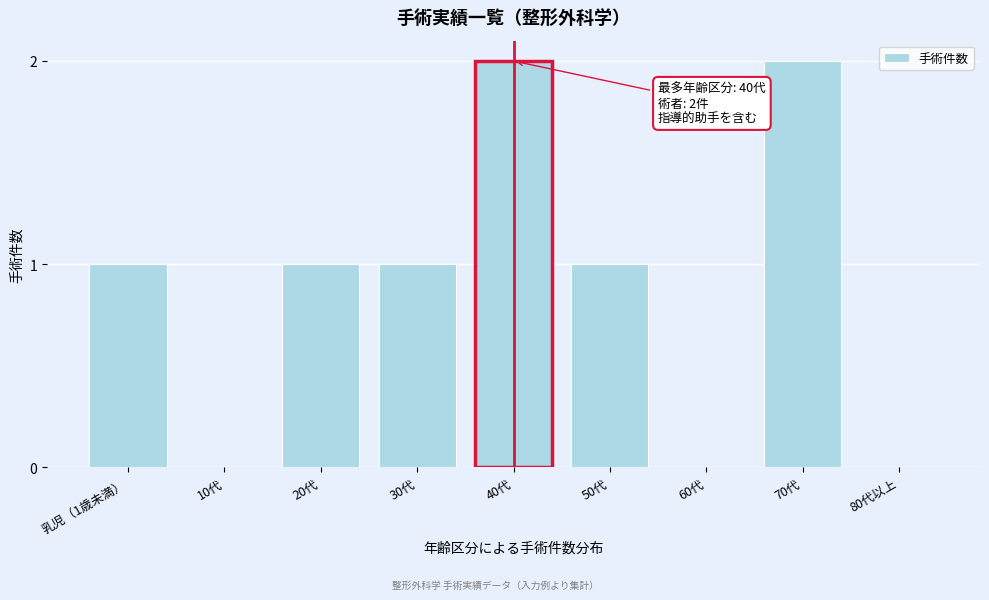

Reading left to right, what are all the values shown in this chart?

乳児（1歳未満）=1	10代=0	20代=1	30代=1	40代=2	50代=1	60代=0	70代=2	80代以上=0